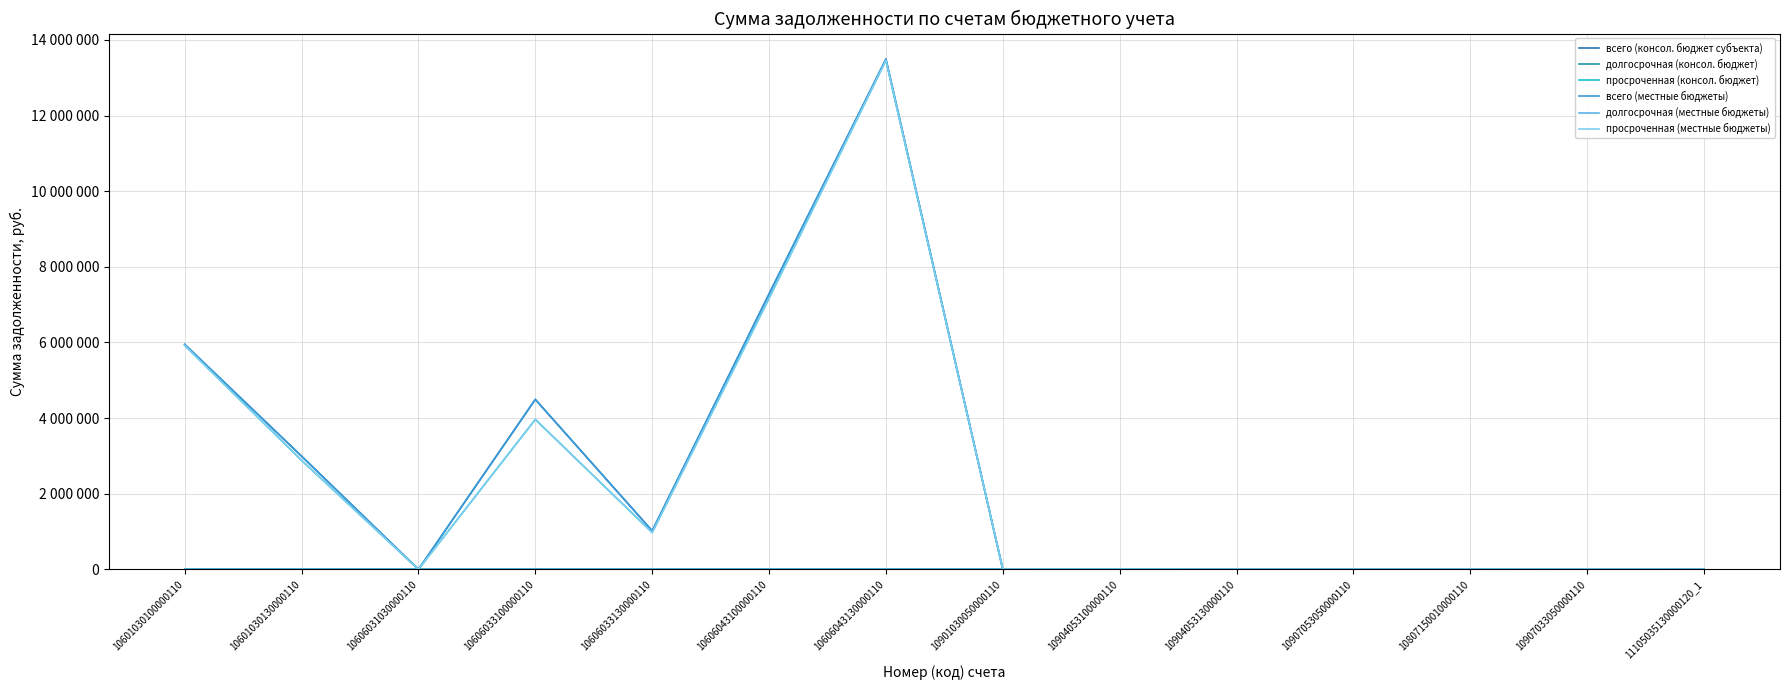

What is the difference between the second highest and second lowest values in the всего (консол. бюджет субъекта) series?

7281646.0